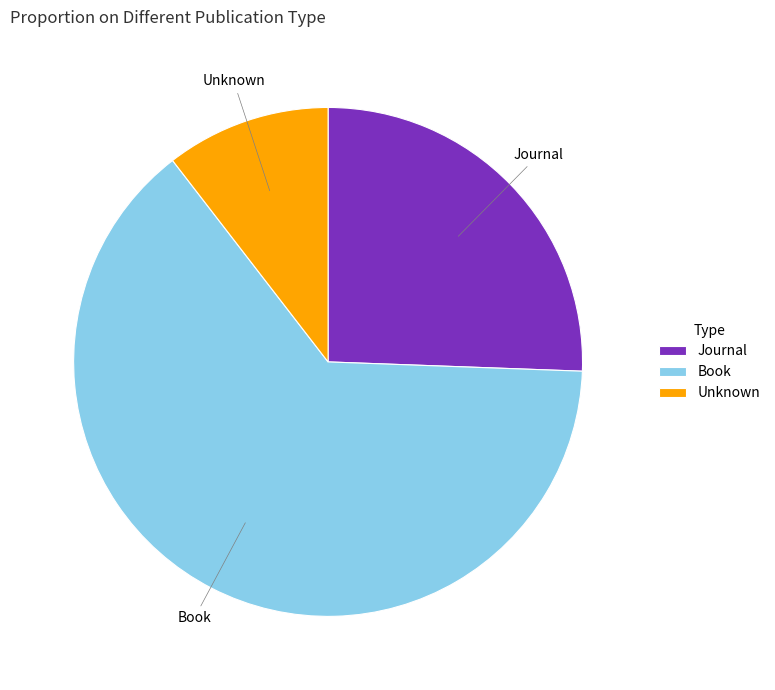

Which slice is the largest?

Book